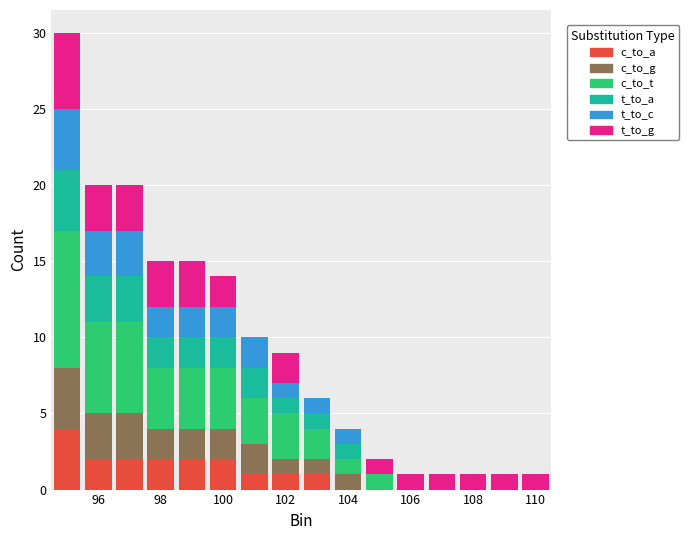

What is the total height of the stacked bar covering 103.5 to 104.5 on the x-axis? Neither the bar edges nor the heights are printed on the chart, so give them approximately, as read against the axes.

4